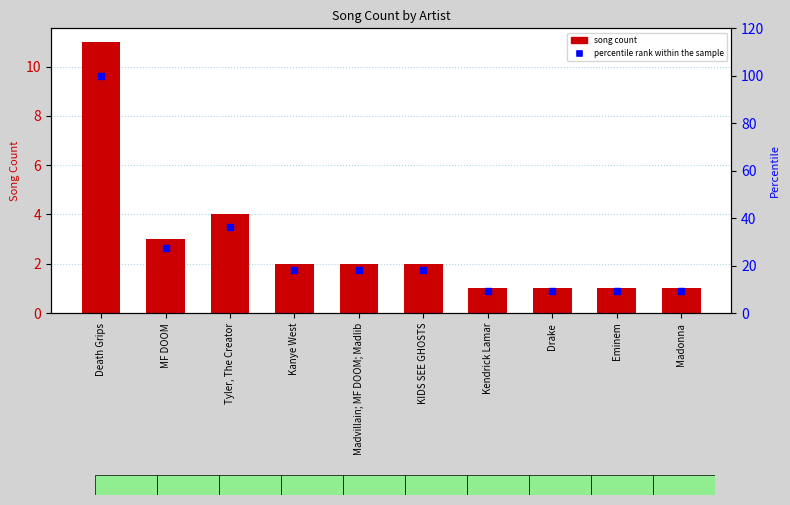

At how many categories does at least one series exceed 98?

1